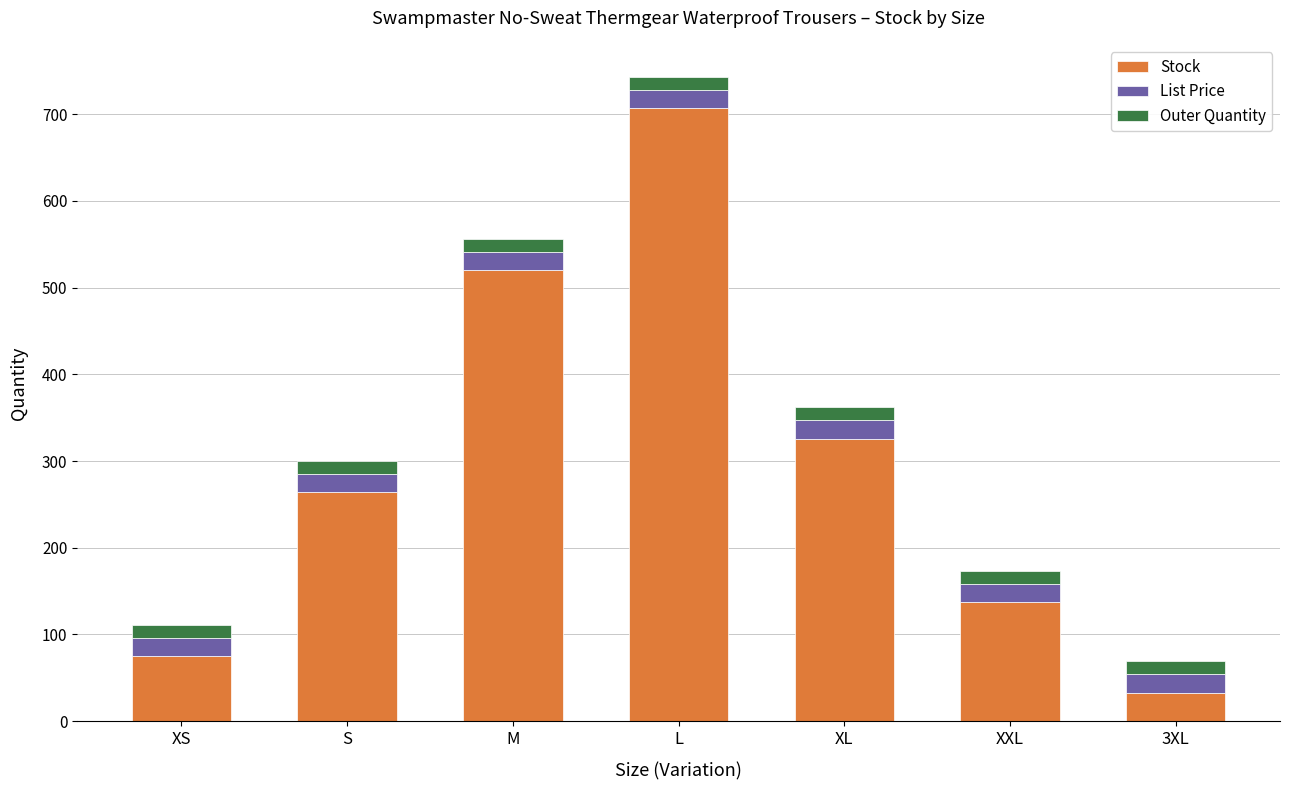

At which category is the sum across all series the highest?

L